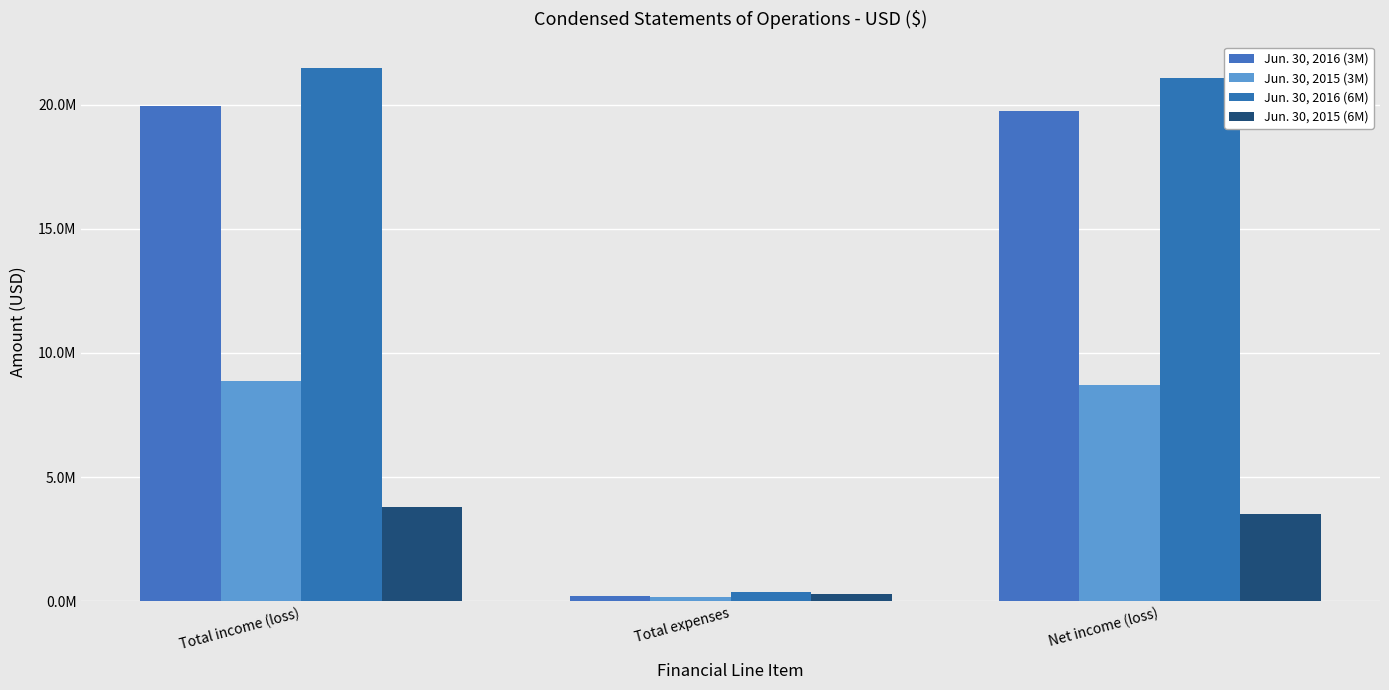

The Jun. 30, 2015 (6M) series shows 299691 at Total expenses. True or false?

True